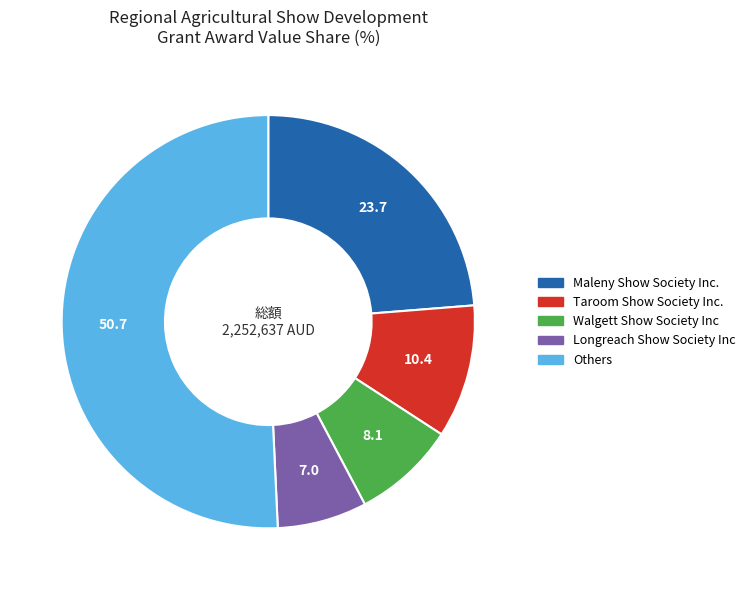

Rank the categories by value from highest to lowest.

Others, Maleny Show Society Inc., Taroom Show Society Inc., Walgett Show Society Inc, Longreach Show Society Inc